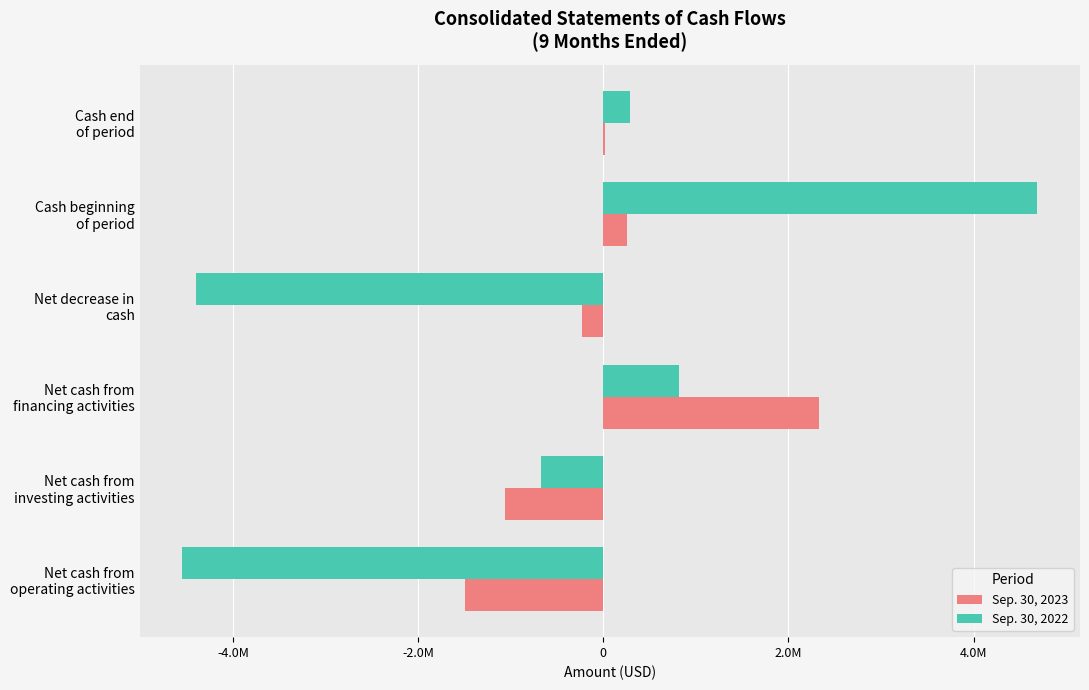

Which category has the highest value in the Sep. 30, 2023 series?

Net cash from
financing activities